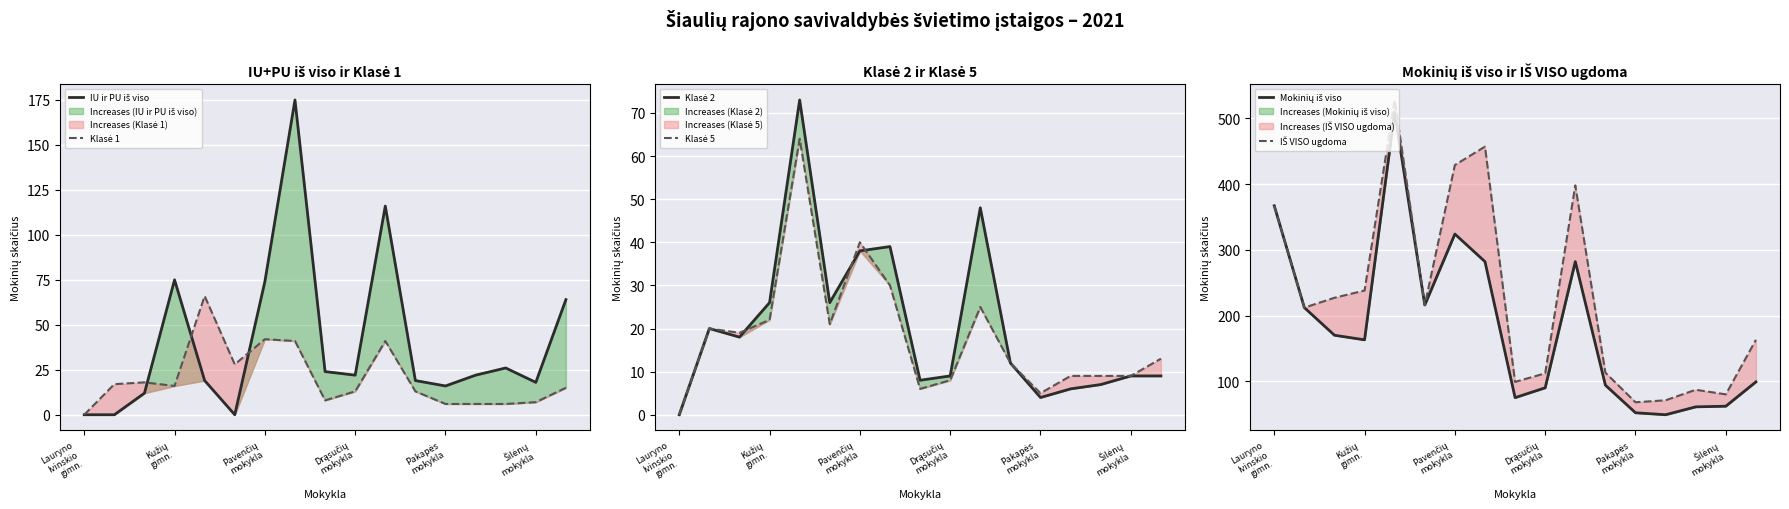

True or false: IŠ VISO ugdoma has a value of 113 at 11.

True